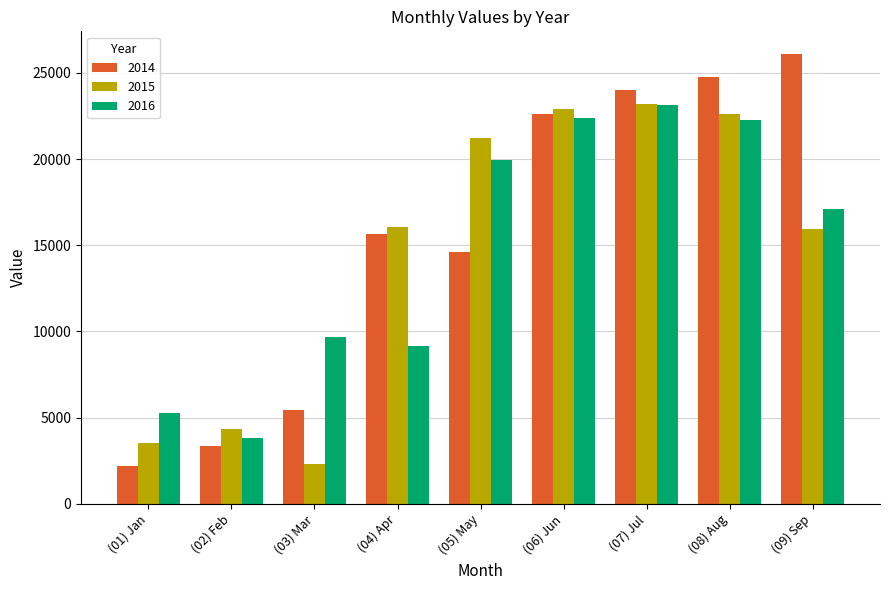

What is the label of the 4th bar from the left?

(04) Apr